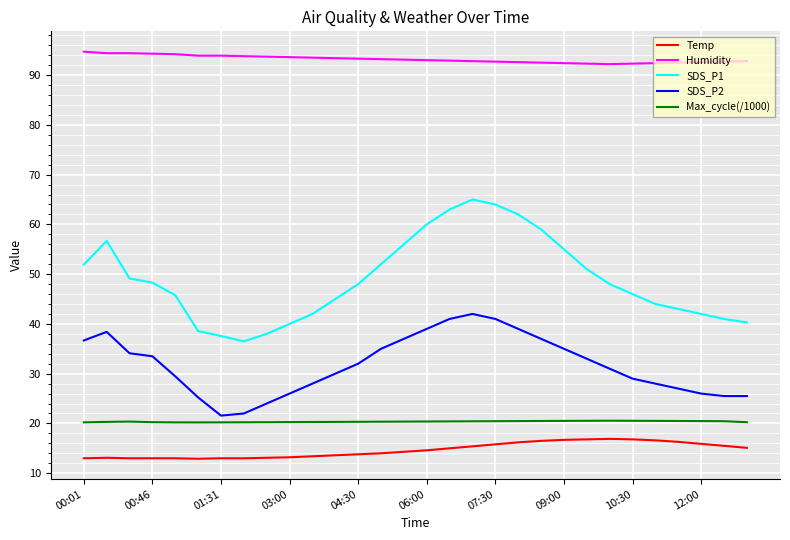

List the series in order of their peak value, highest first.

Humidity, SDS_P1, SDS_P2, Max_cycle(/1000), Temp